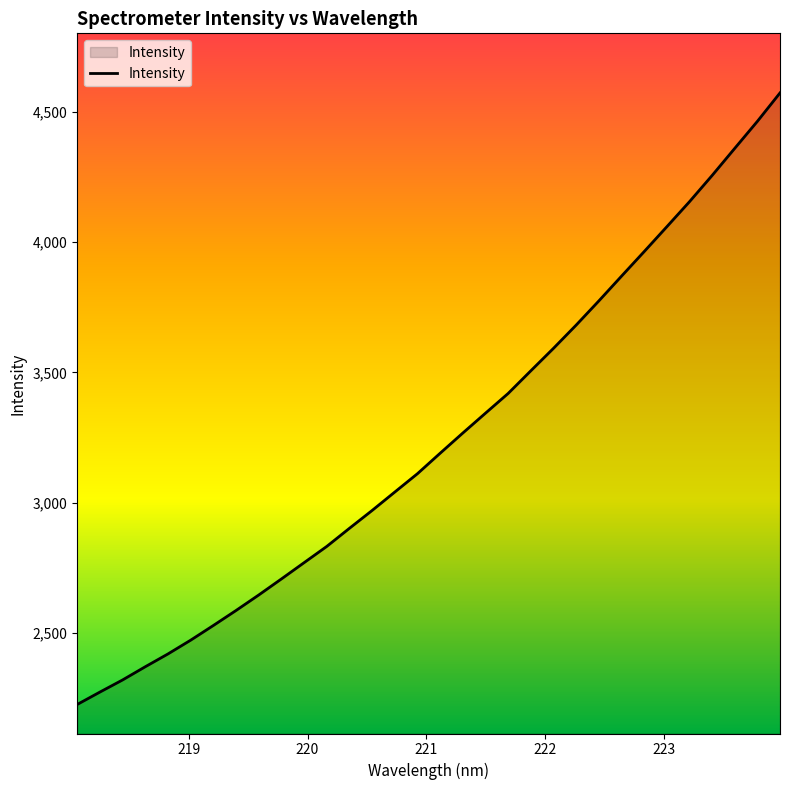

How many series are shown in this chart?

1